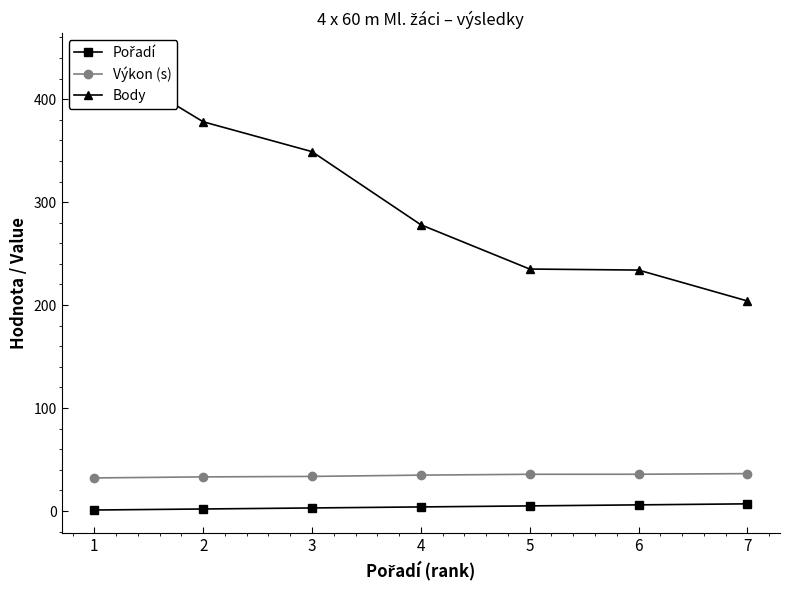

What is the value of the Výkon (s) point at the 4th from the left?

34.9